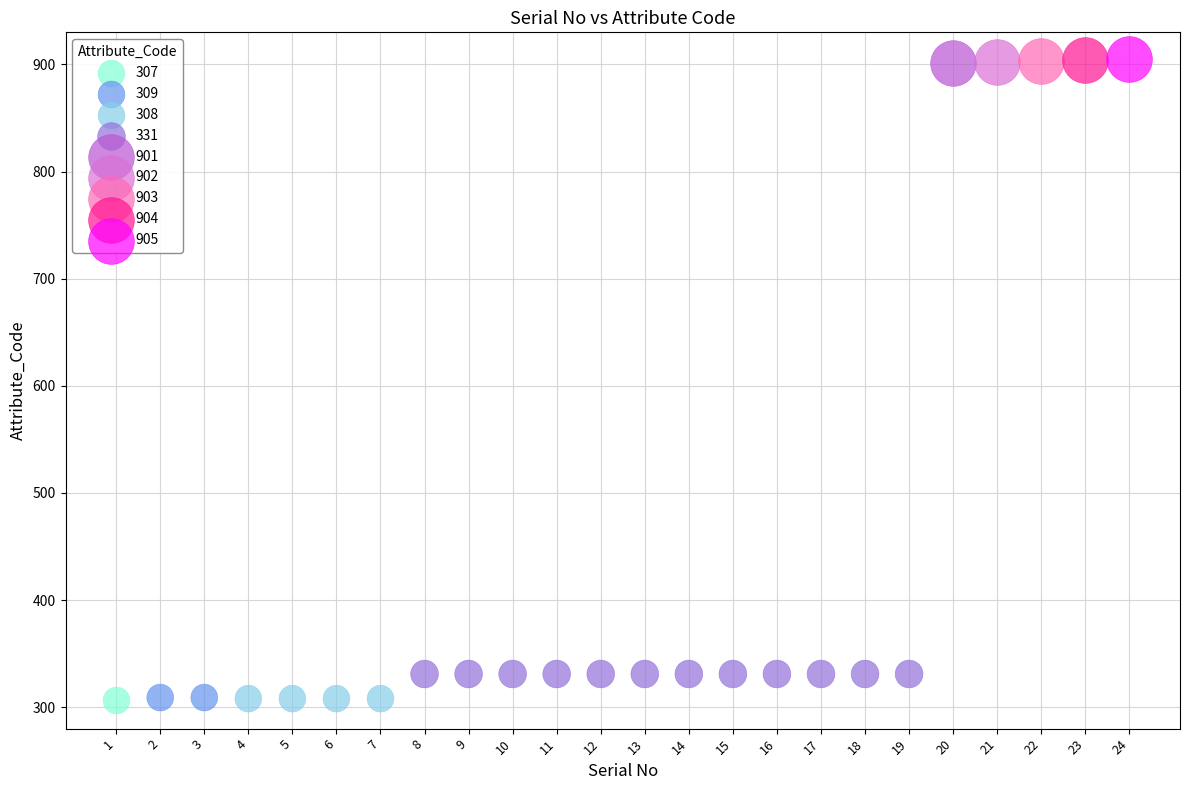

What are all the series names shown in the legend?

307, 309, 308, 331, 901, 902, 903, 904, 905